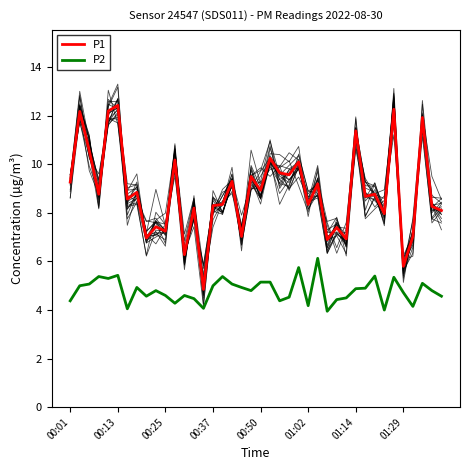

True or false: P2 and P1 intersect in this chart.

False